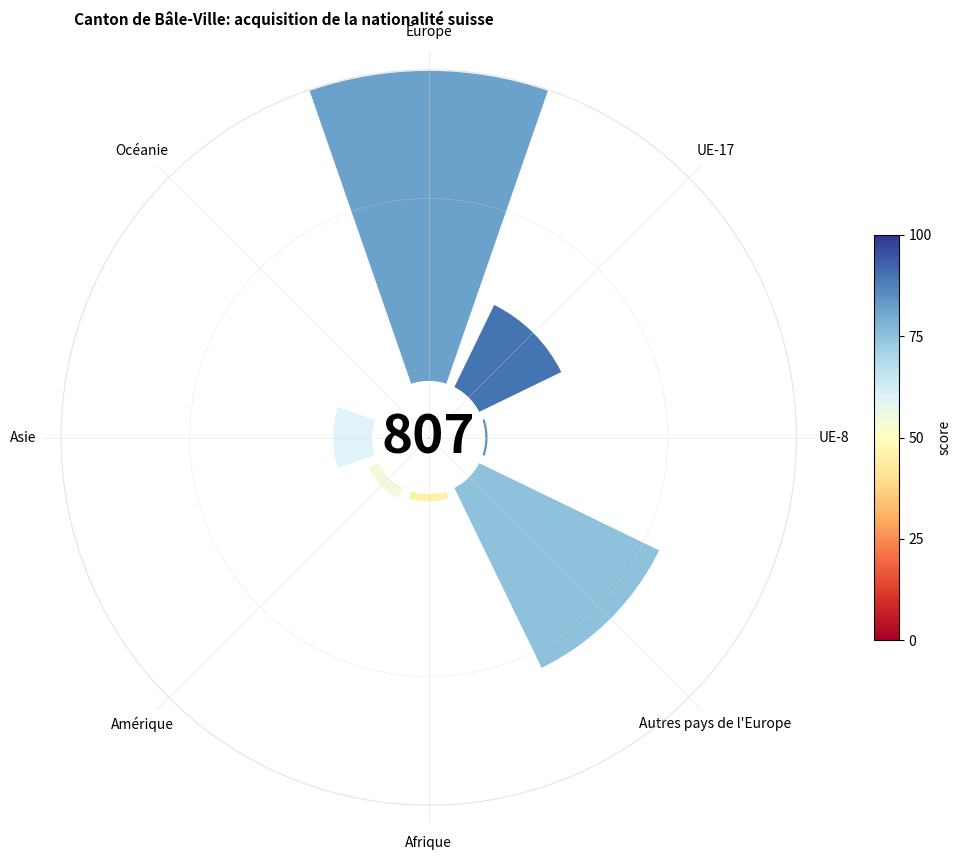

Between Océanie and Autres pays de l'Europe, which is larger?

Autres pays de l'Europe